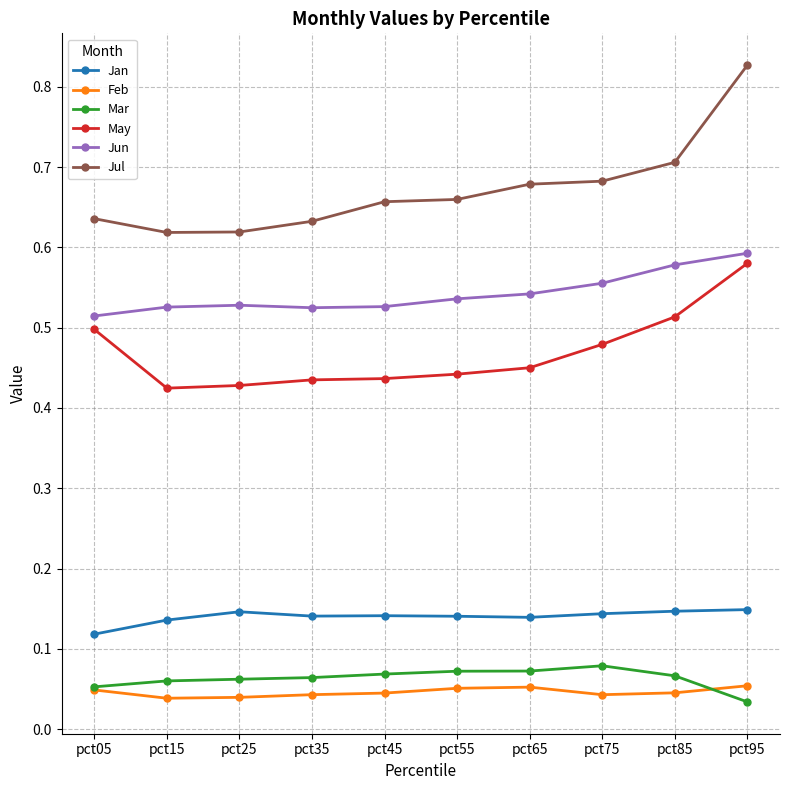

Which series changed the most between pct45 and pct85?

May